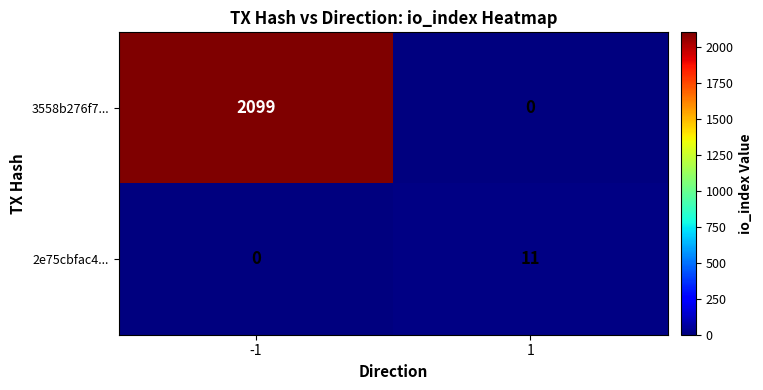

Which series has the widest spread of values?

3558b276f7...